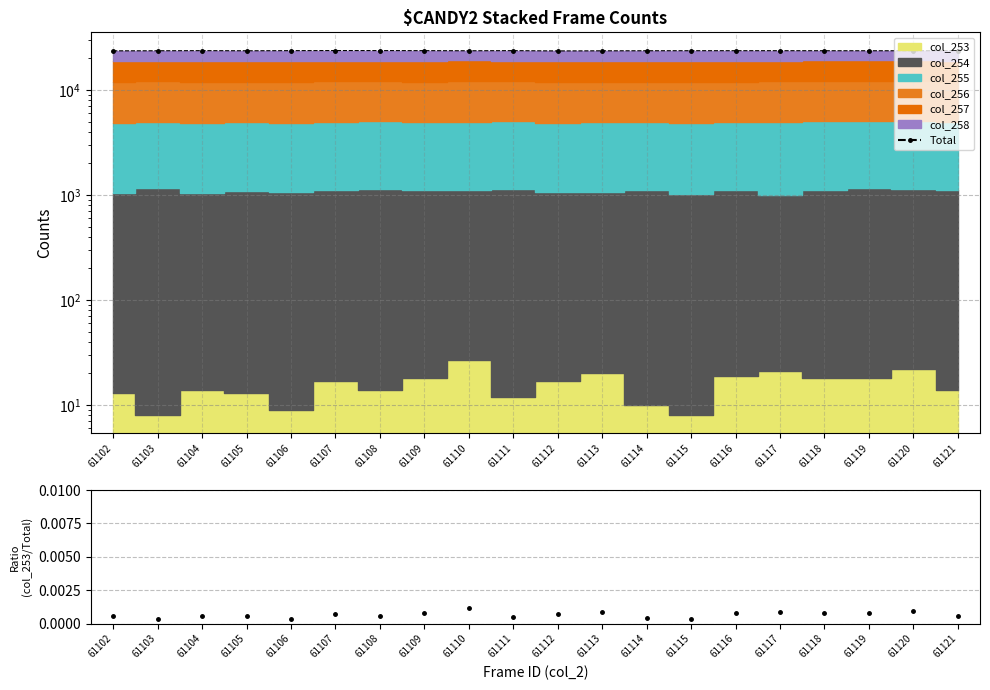

How many data points in Total are above 23676?

9